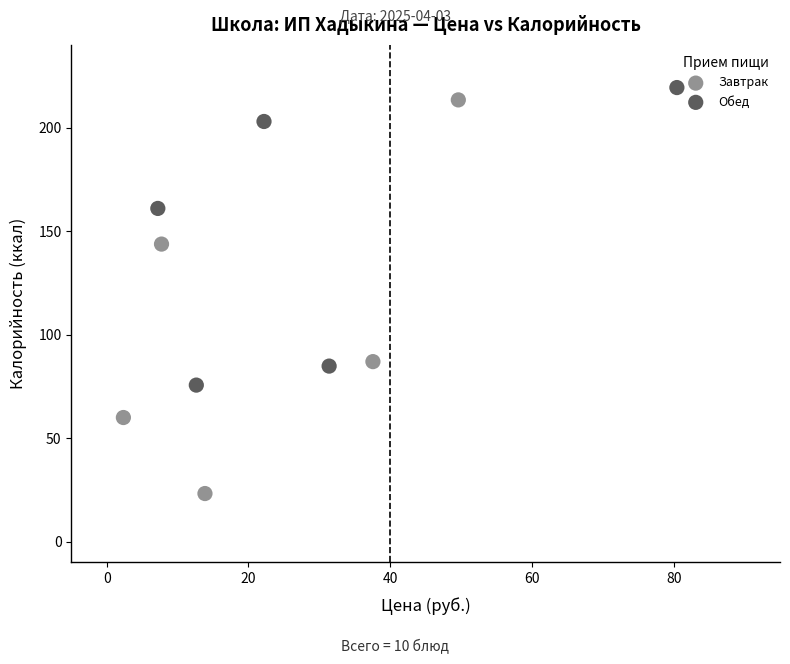

Which series reaches the maximum Y coordinate?

Обед